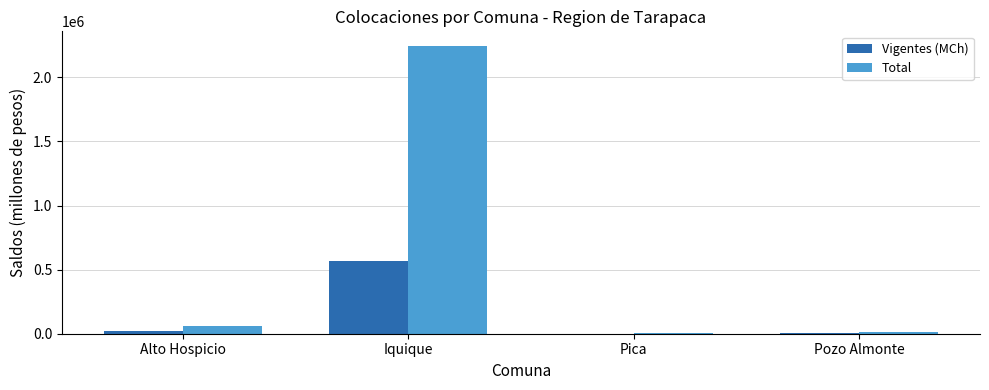

Are the bars grouped side by side (vs. stacked)?

Yes